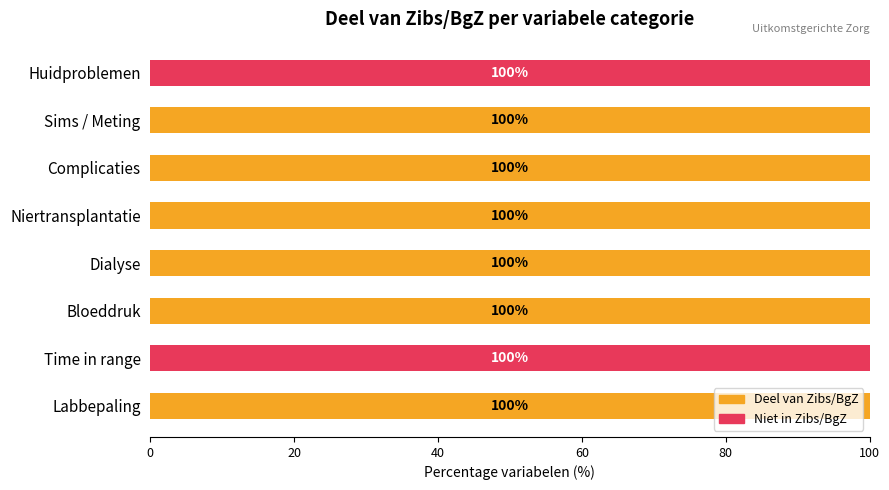

What position from the left is Complicaties?

6